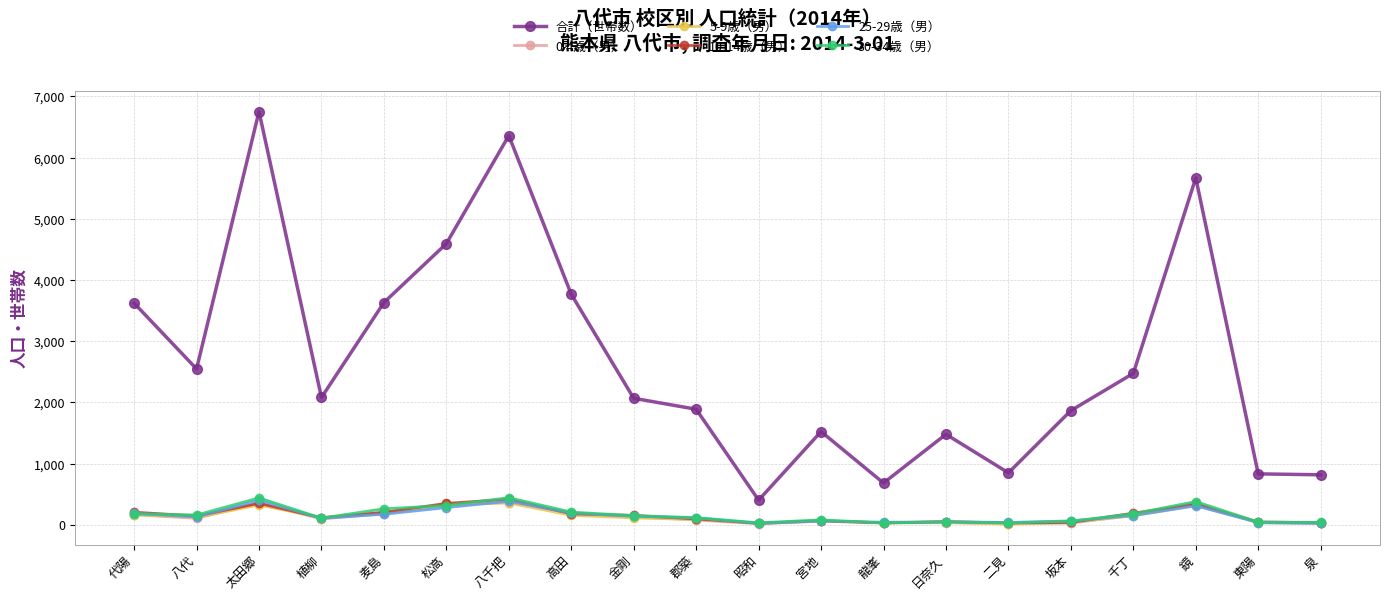

True or false: 合計（世帯数） has a value of 1094 at 泉.

False